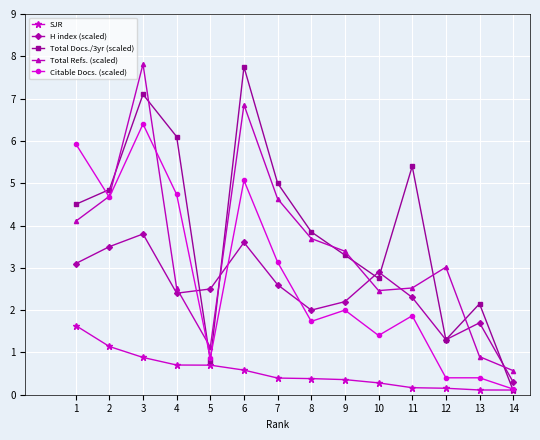

What is the greatest value displayed?

7.8